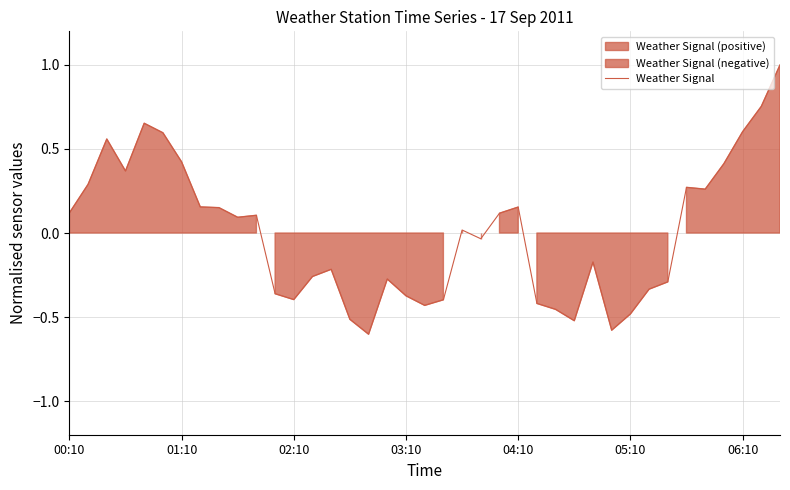

How many values are above zero?

20